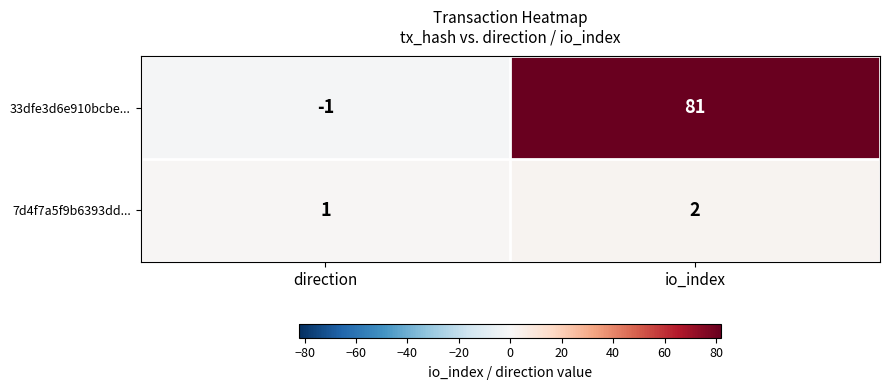

What is the difference between the maximum and minimum values in the 33dfe3d6e910bcbe... series?

82